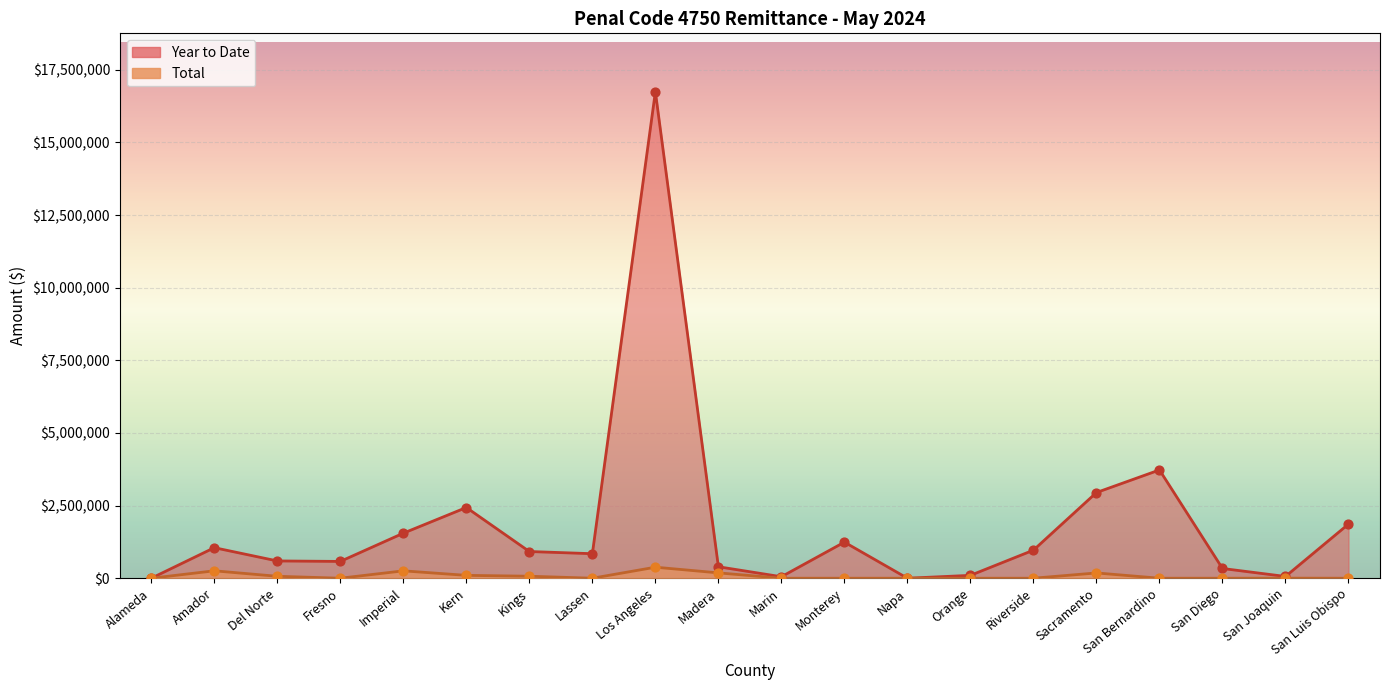

What are all the series names shown in the legend?

Total, Year to Date